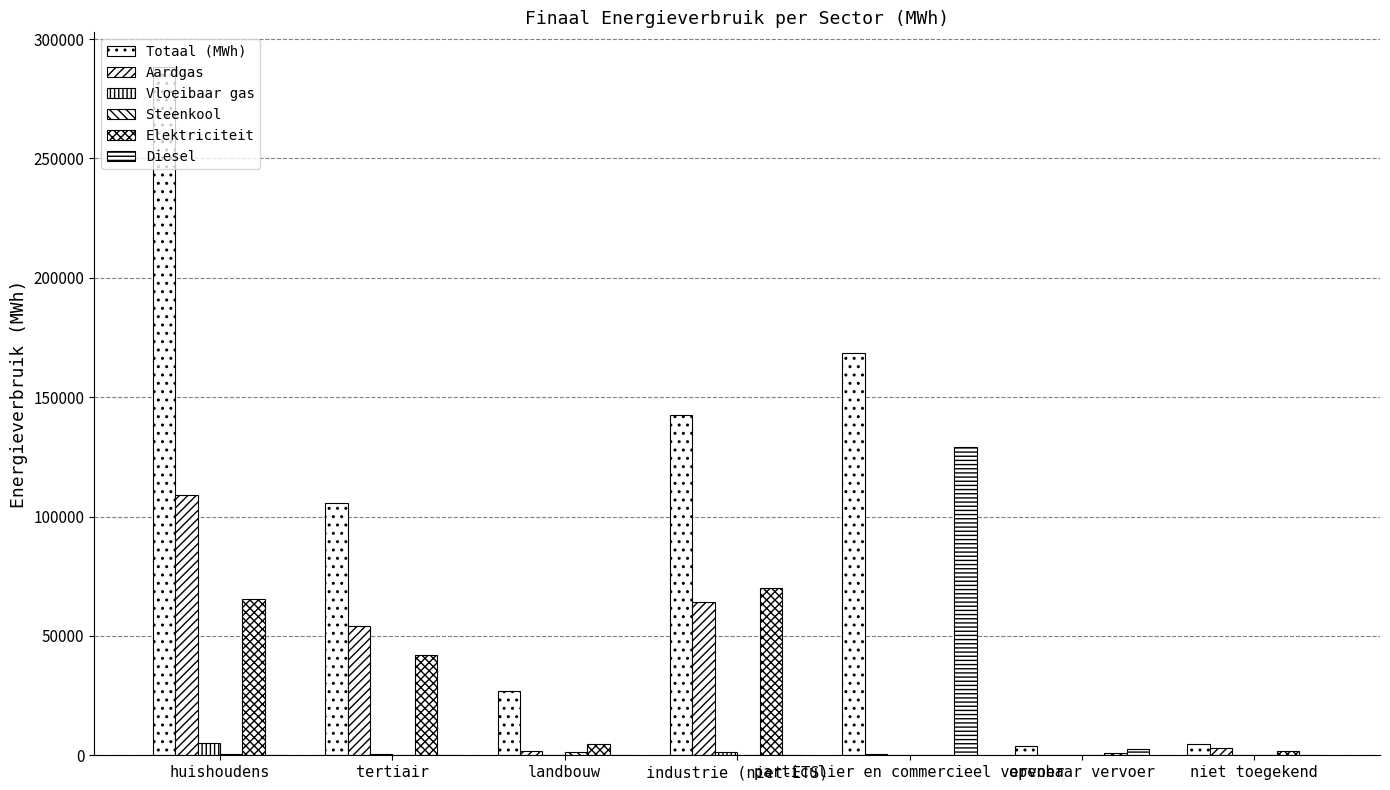

What is the difference between the maximum and minimum values in the Steenkool series?

1273.7